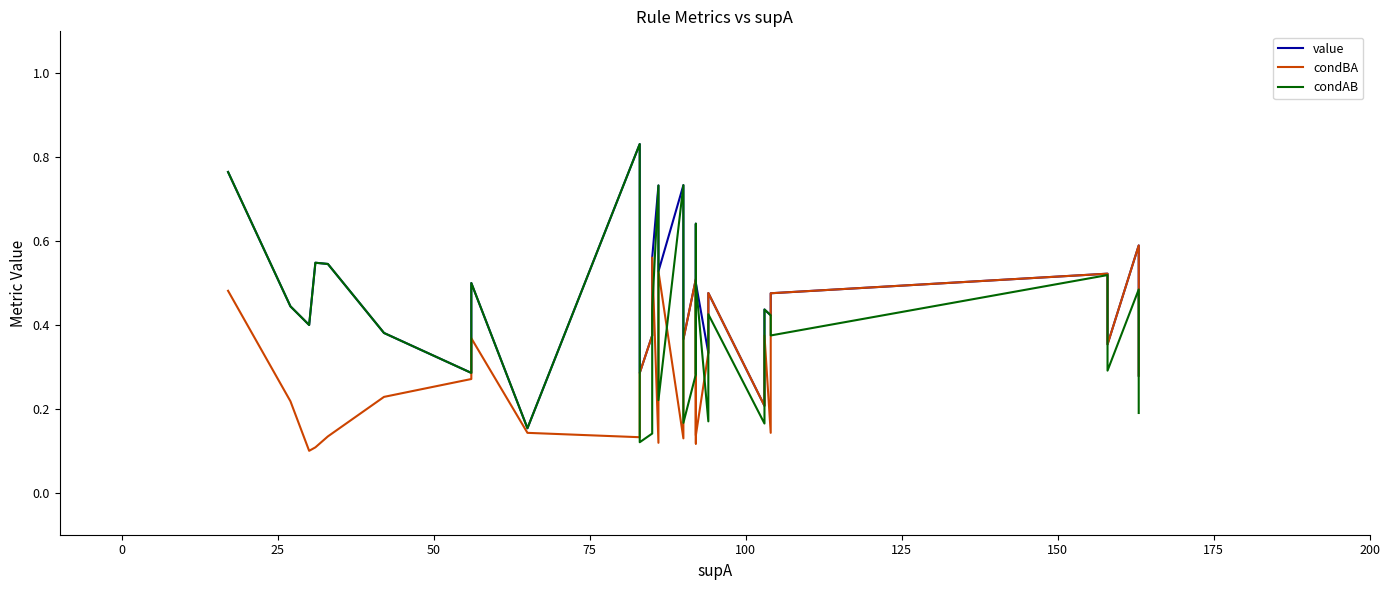

Count the value values in the range 0 to 1.

31